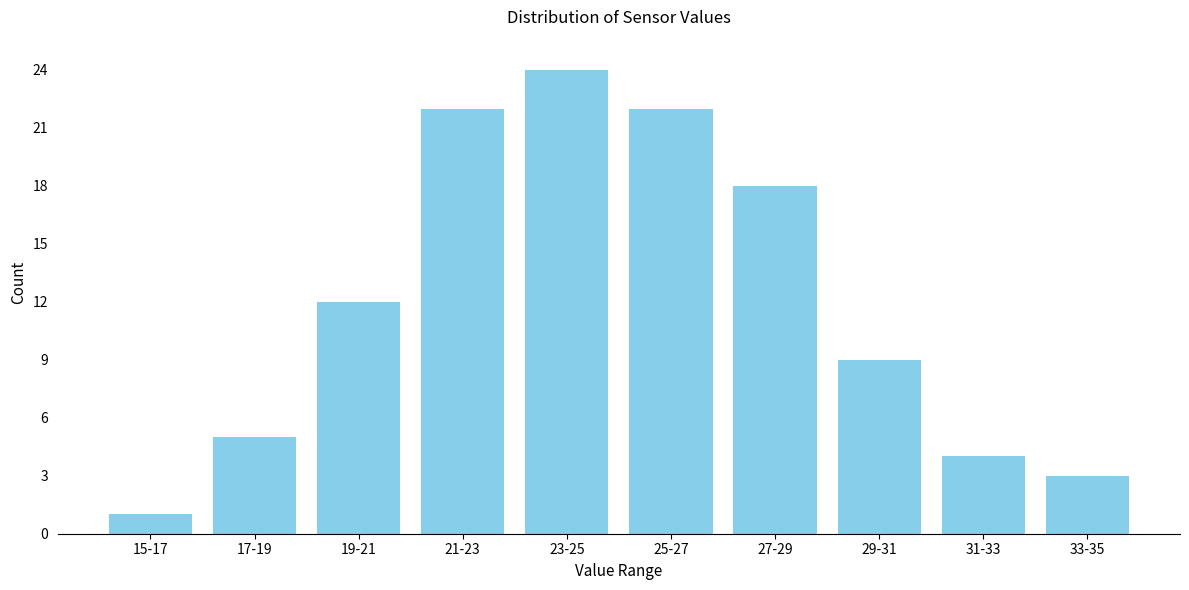

Reading left to right, what are all the values shown in this chart?

15-17=1	17-19=5	19-21=12	21-23=22	23-25=24	25-27=22	27-29=18	29-31=9	31-33=4	33-35=3